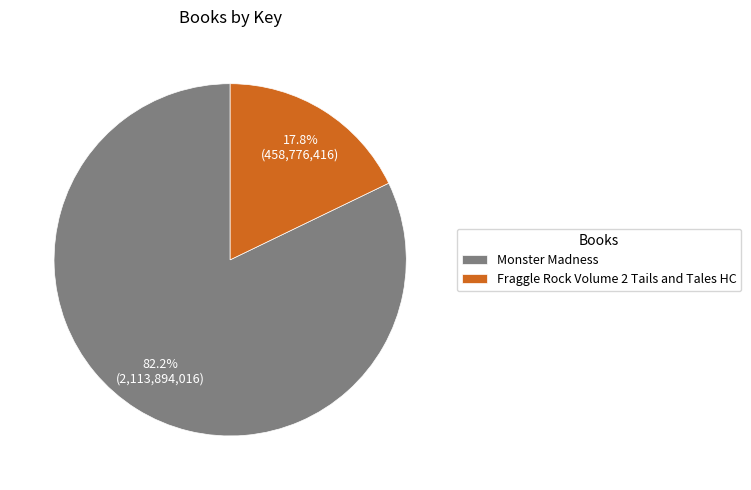

Which slice is the smallest?

Fraggle Rock Volume 2 Tails and Tales HC